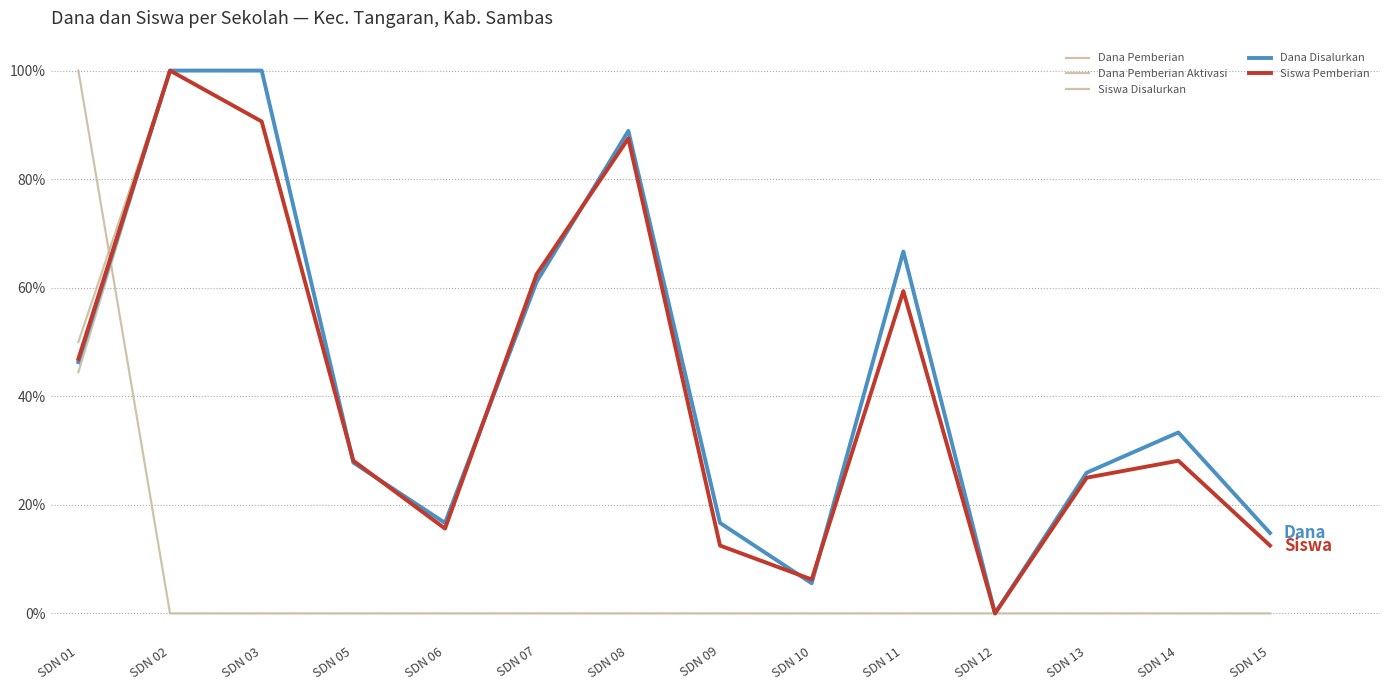

The Dana Disalurkan series shows 0.3 at SDN 14. True or false?

True